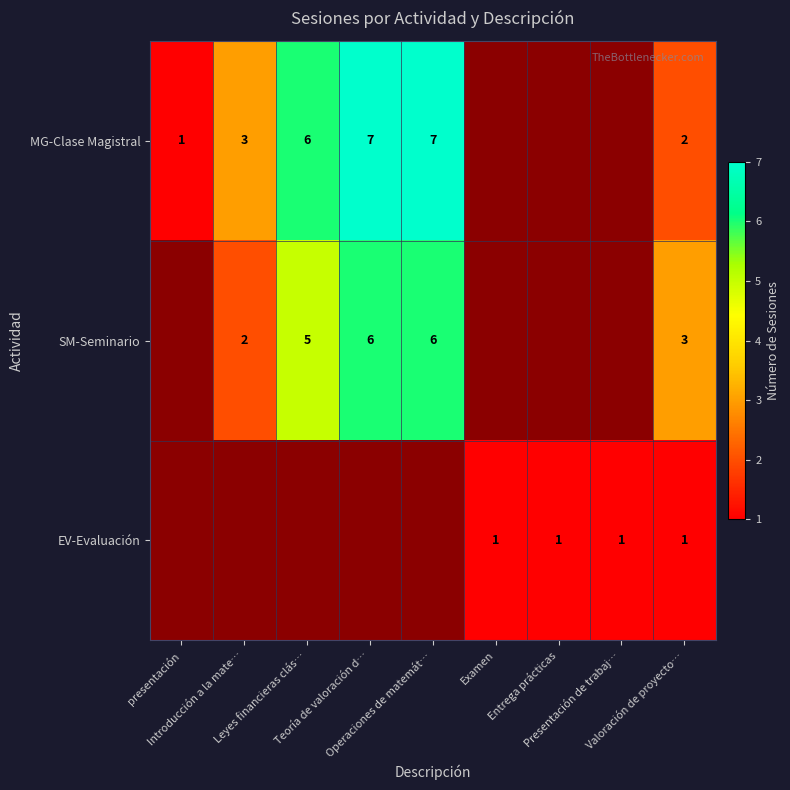

Between Leyes financieras clás… and Presentación de trabaj…, which is larger?

Leyes financieras clás…